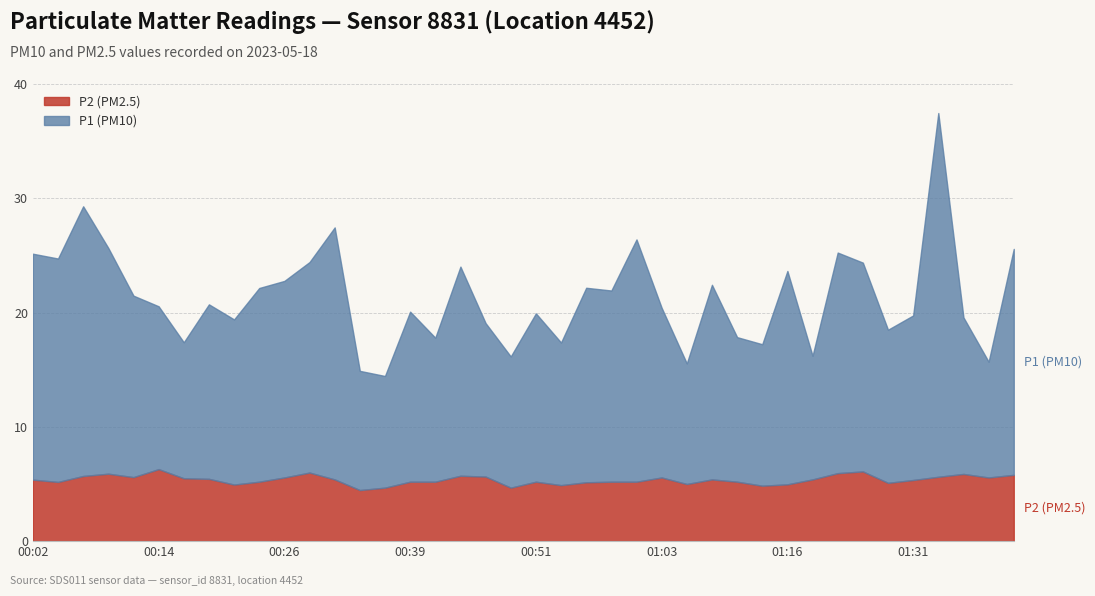

Is it true that P1 (PM10) equals 20.4 at 01:03?

True